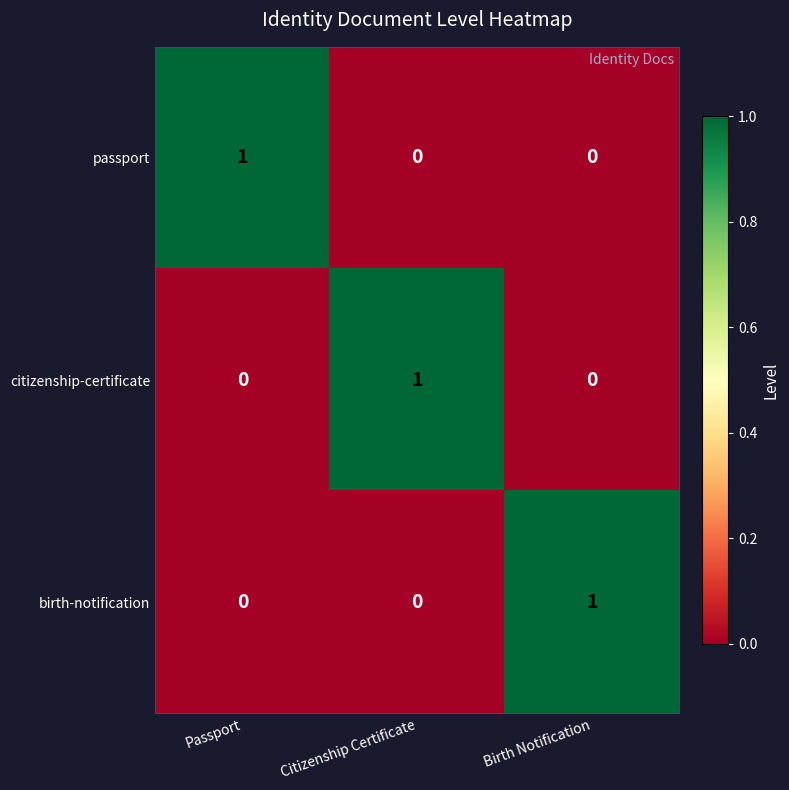

How many birth-notification values are between 0 and 1?

3